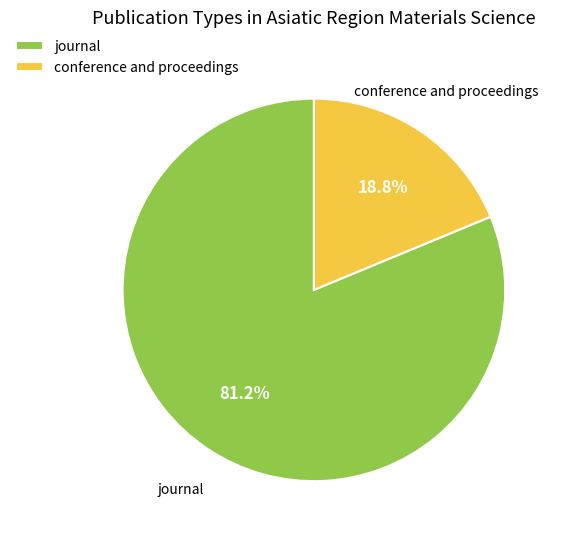

Which category accounts for the majority?

journal